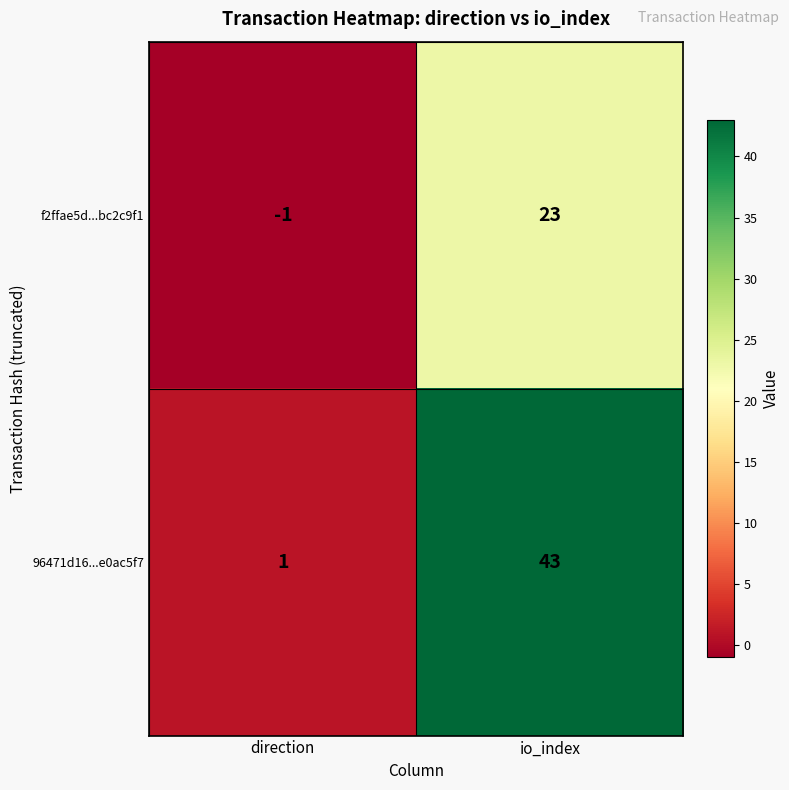

Reading left to right, what are all the values shown in this chart?

f2ffae5d...bc2c9f1: -1	23
96471d16...e0ac5f7: 1	43